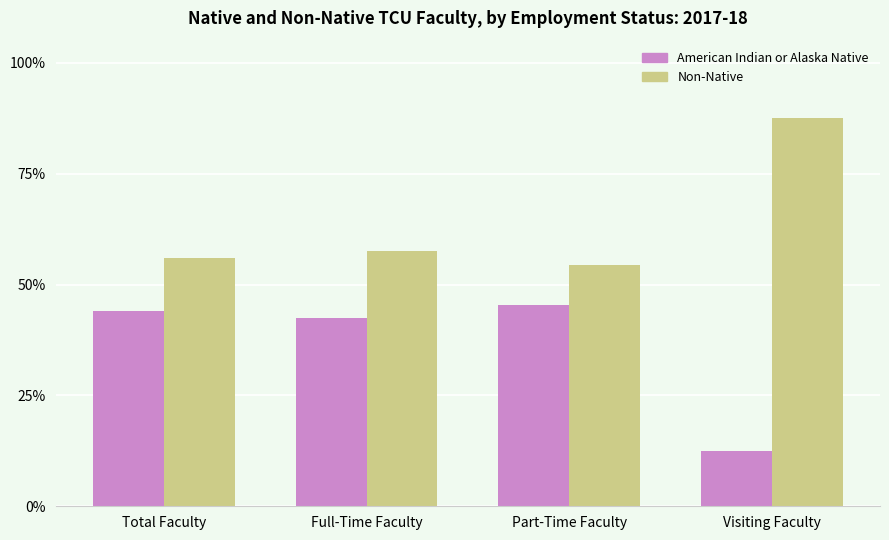

Which series has the largest range (max minus min)?

American Indian or Alaska Native